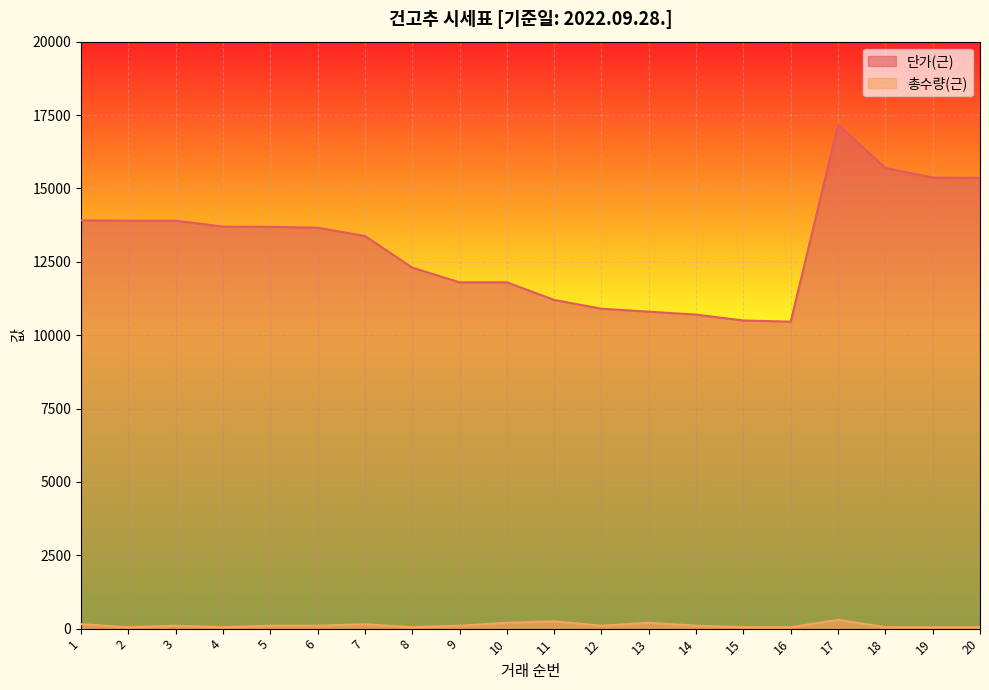

Reading left to right, what are all the values shown in this chart?

단가(근): 1=13910	2=13900	3=13900	4=13700	5=13690	6=13660	7=13380	8=12300	9=11800	10=11800	11=11200	12=10900	13=10800	14=10700	15=10500	16=10460	17=17170	18=15700	19=15370	20=15360
총수량(근): 1=150	2=50	3=100	4=50	5=100	6=100	7=150	8=50	9=100	10=200	11=250	12=100	13=200	14=100	15=50	16=50	17=300	18=50	19=48	20=48